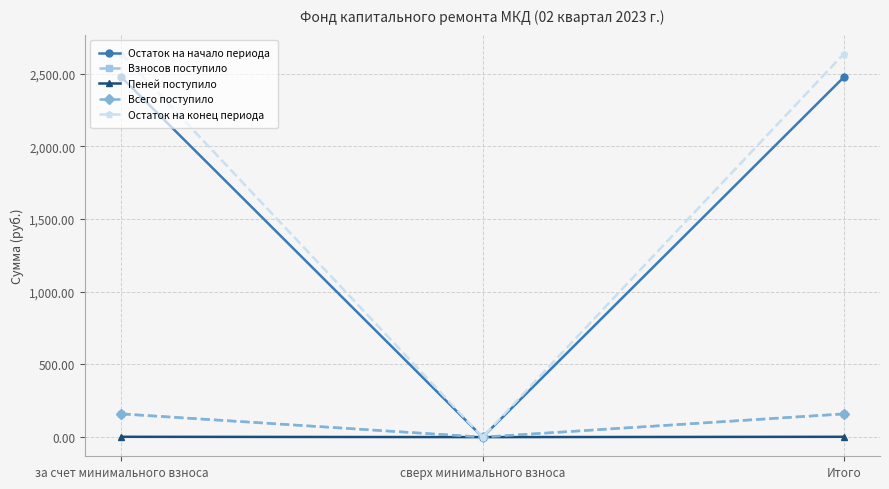

What position from the right is за счет минимального взноса?

3